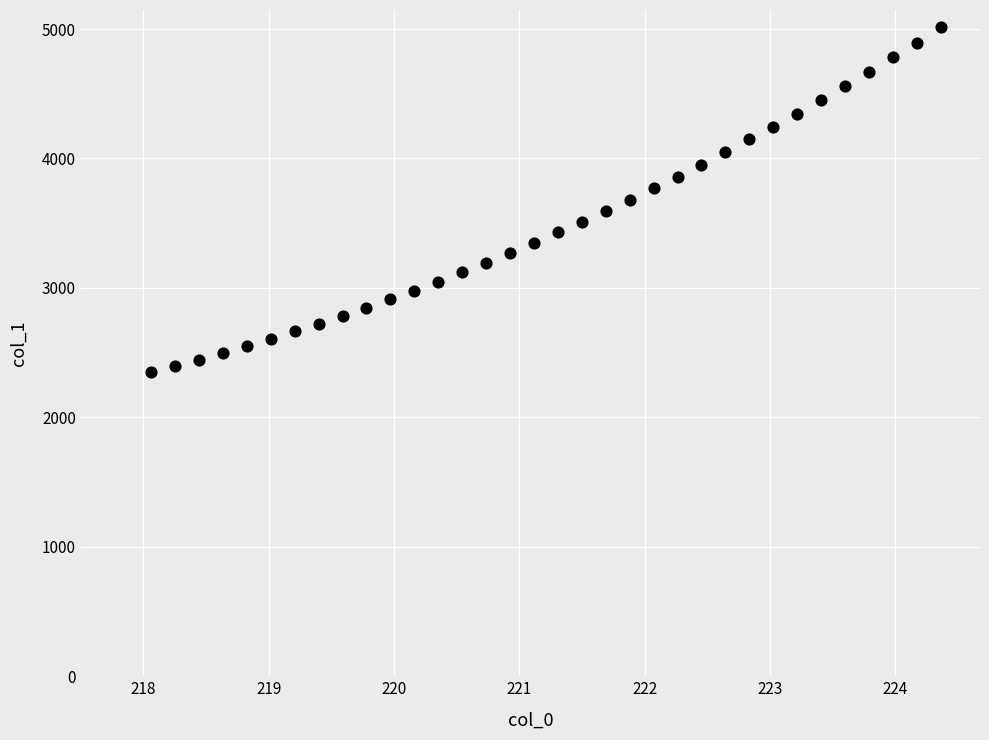

What is the range of Y values (max minus min)?

2666.4